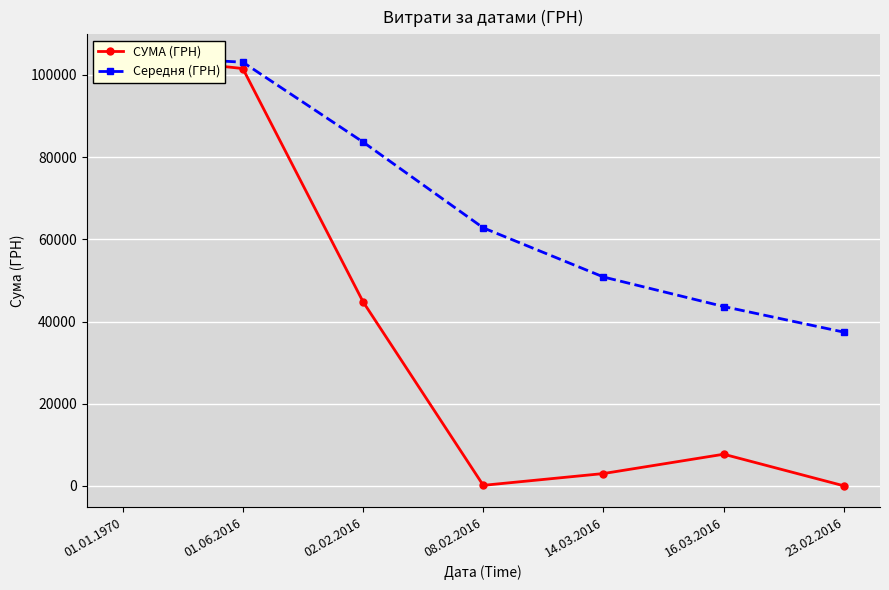

True or false: СУМА (ГРН) and Середня (ГРН) intersect in this chart.

False